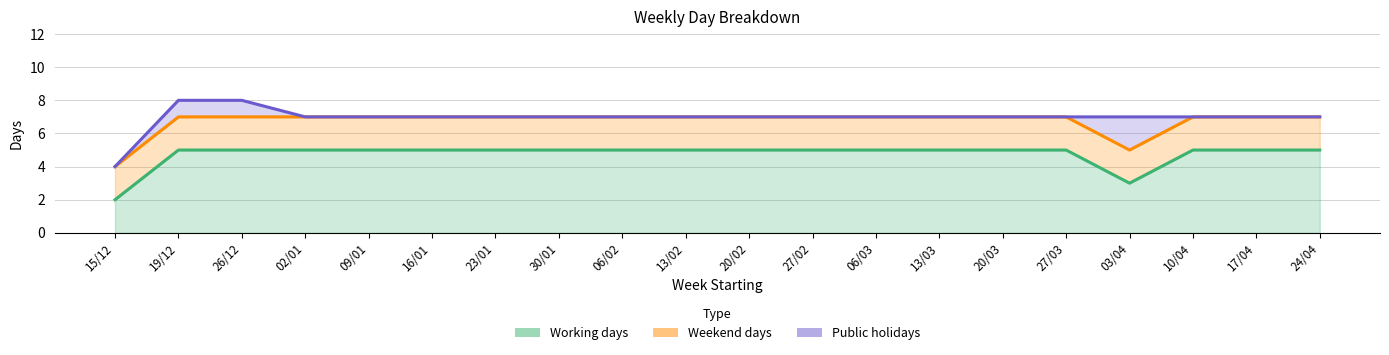

At which label does Working days reach its minimum?

15/12